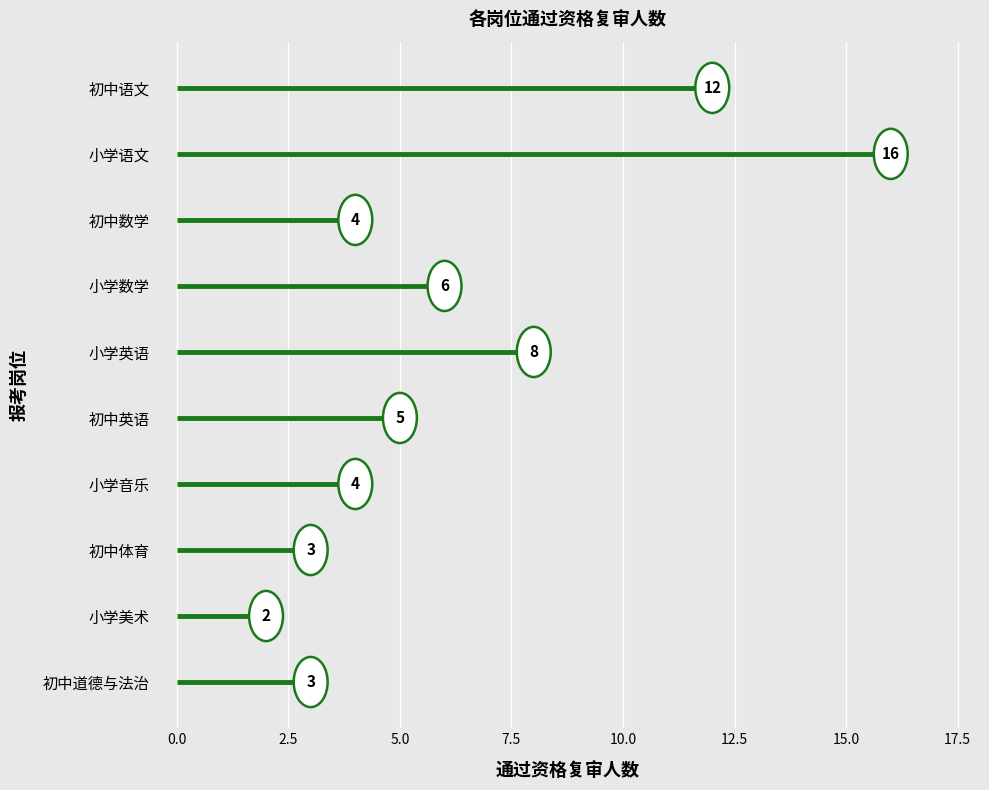

How many bars are there in total?

10